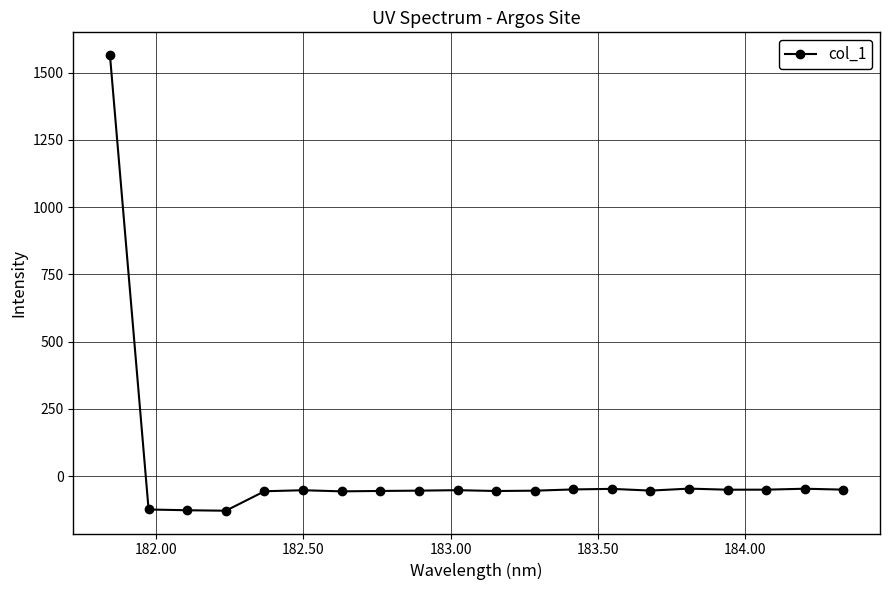

How many values are below zero?

19